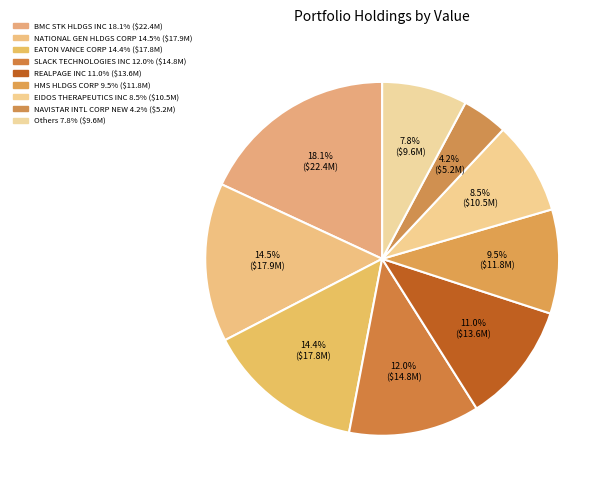

Does any single category account for the majority?

No